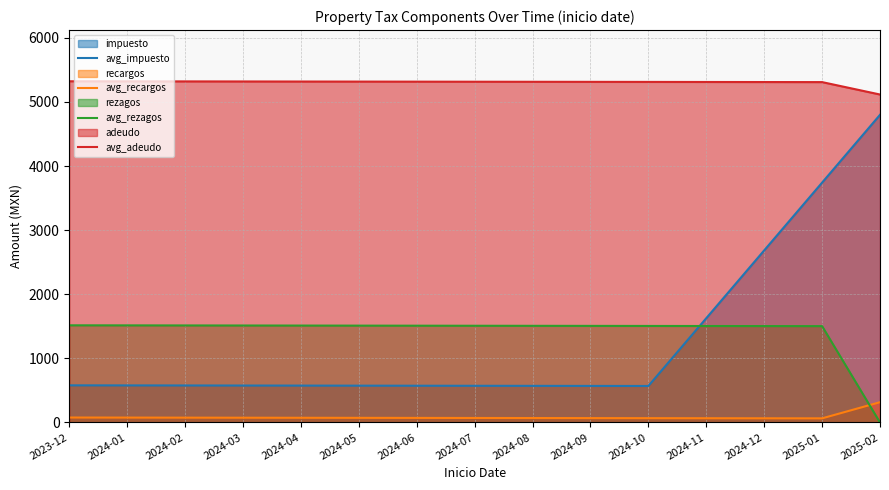

How many lines are shown in the chart?

4